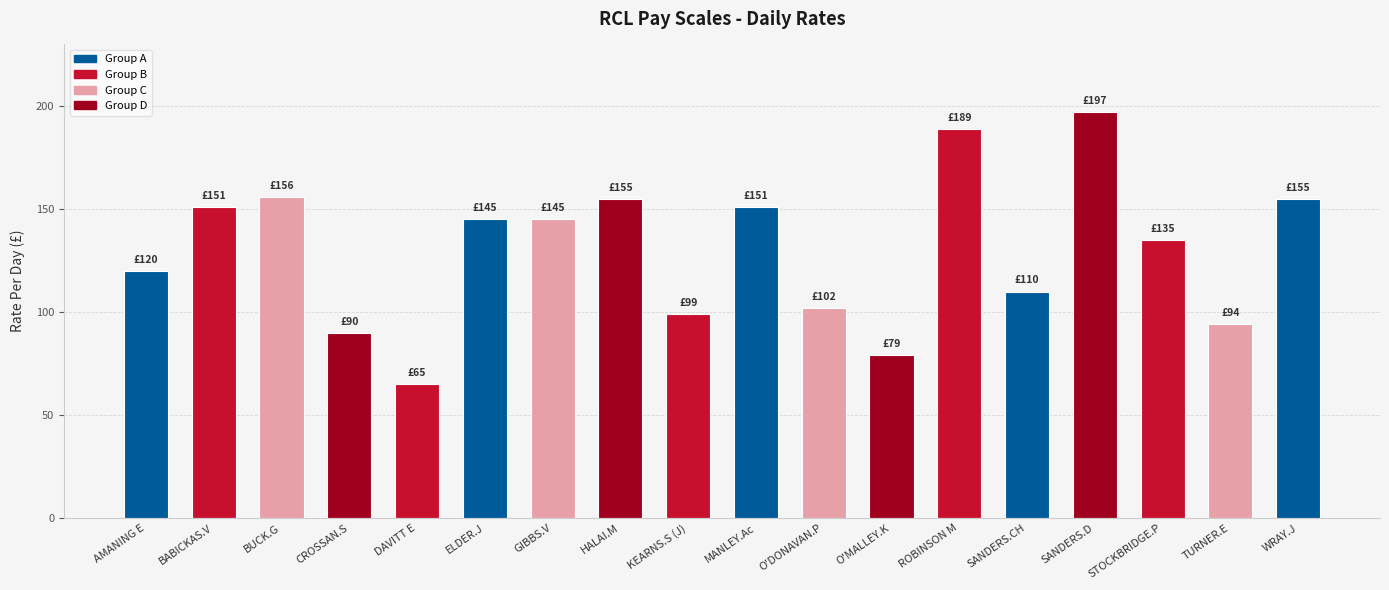

What is the change in value from BABICKAS.V to ROBINSON M?

+38